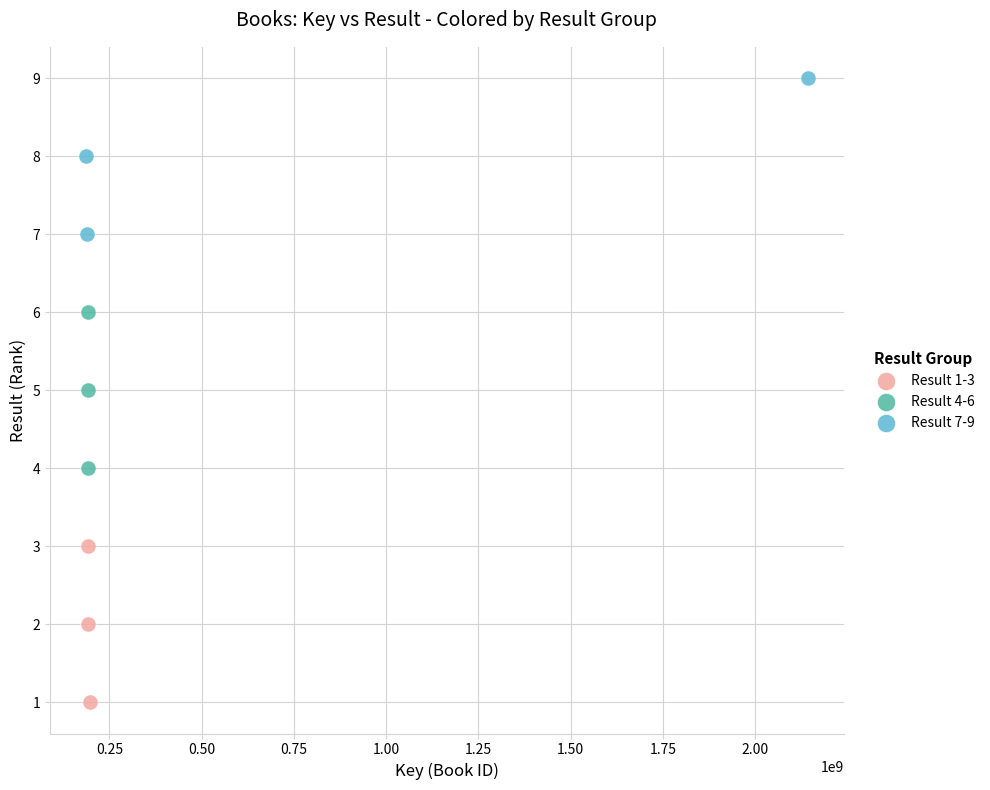

Which series reaches the maximum Y coordinate?

Result 7-9